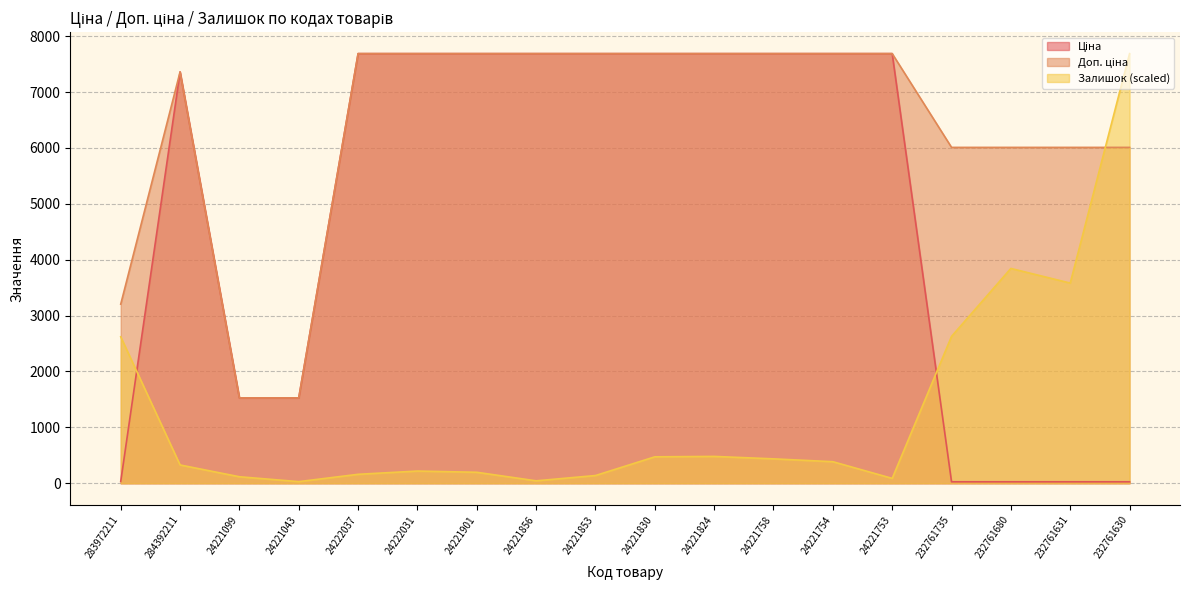

At which label does Доп. ціна first exceed 7687?

24222037